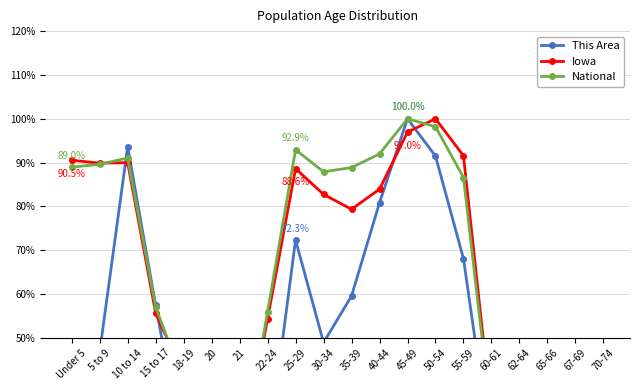

Does the chart display data point markers on the line(s)?

Yes